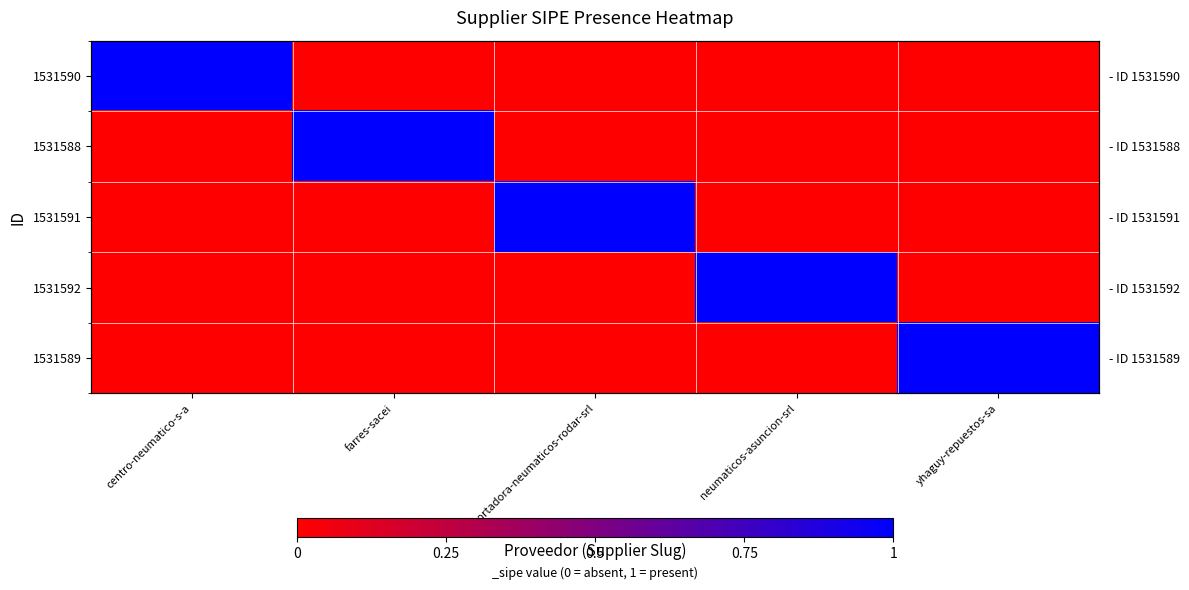

Which has a higher value, importadora-neumaticos-rodar-srl or neumaticos-asuncion-srl?

importadora-neumaticos-rodar-srl